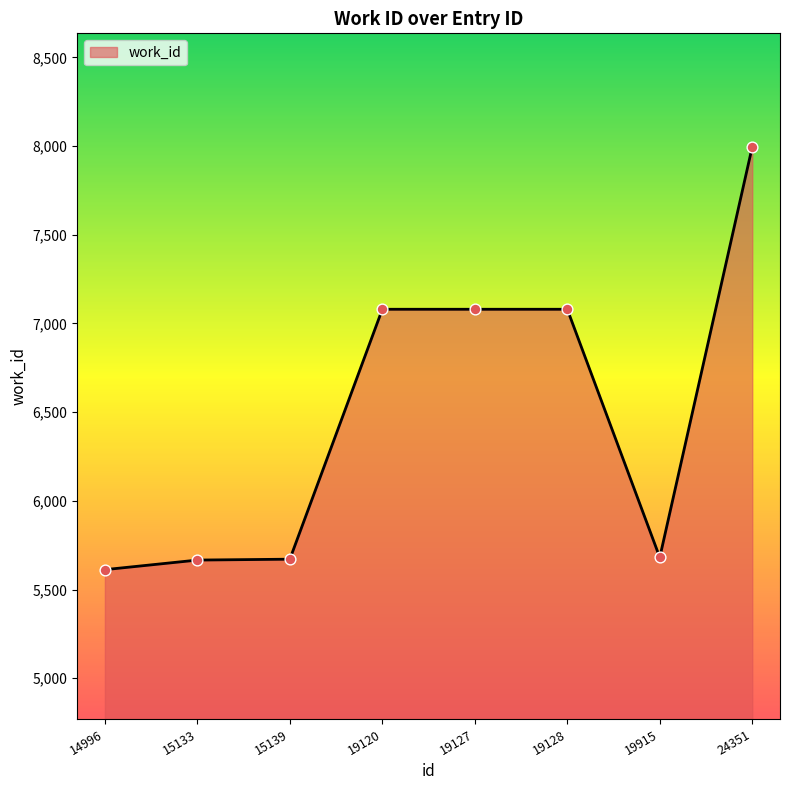

Between 15139 and 24351, which is larger?

24351